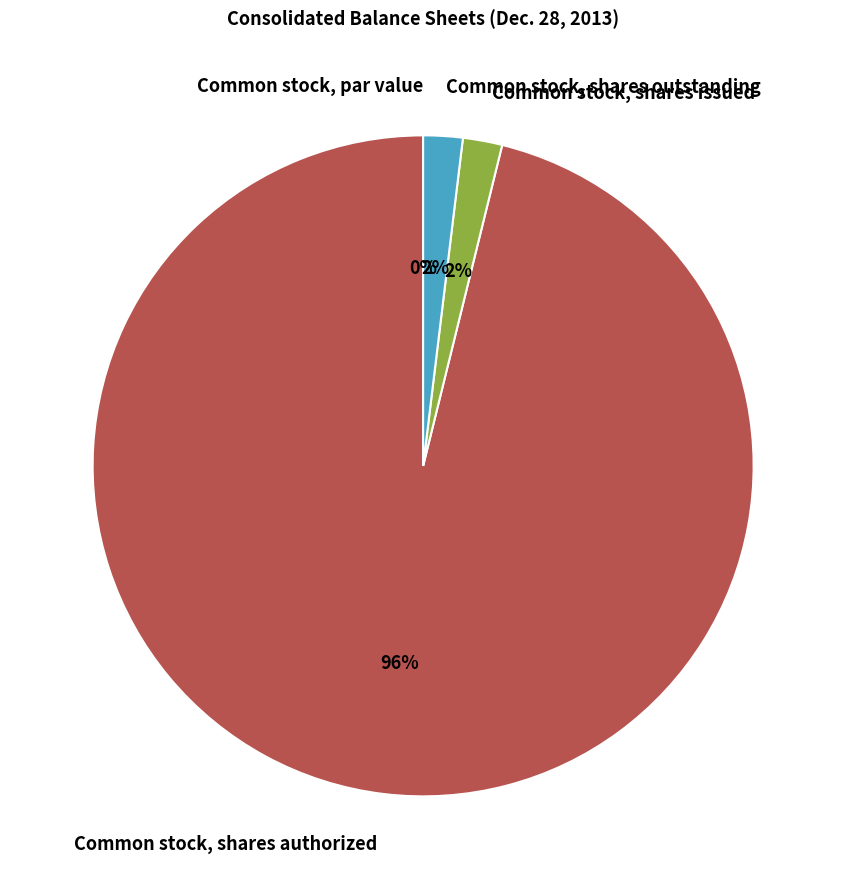

Is it true that Common stock, shares authorized is 90% of the pie?

False